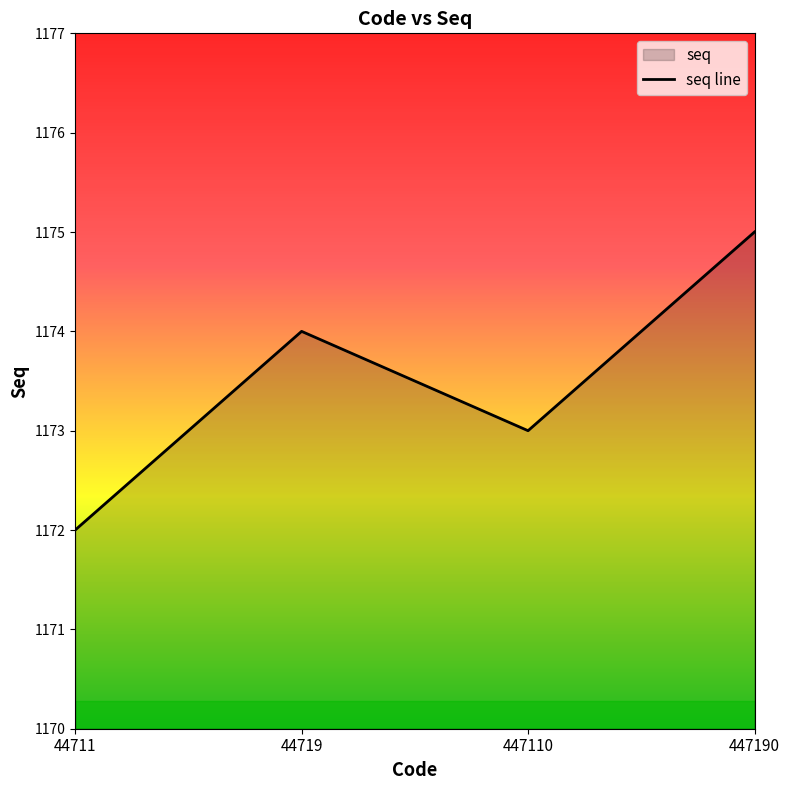

Count the number of categories in the chart.

4